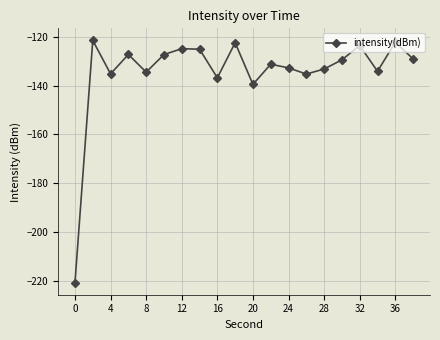

What is the minimum value shown in the chart?

-220.9